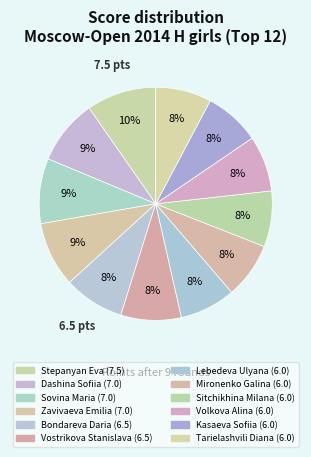

Approximately how many times larger is the value at Volkova Alina compared to Zavivaeva Emilia?

0.9